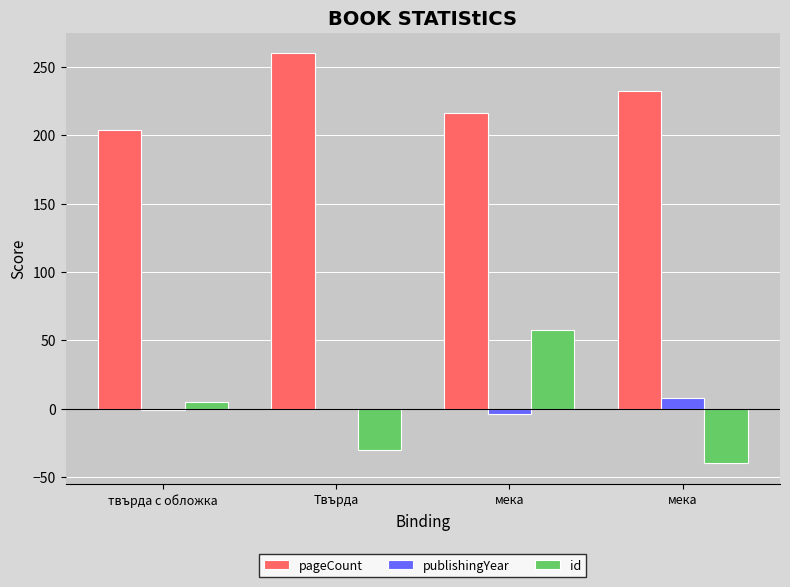

What is the spread (max minus min) of values at мека?

220.0